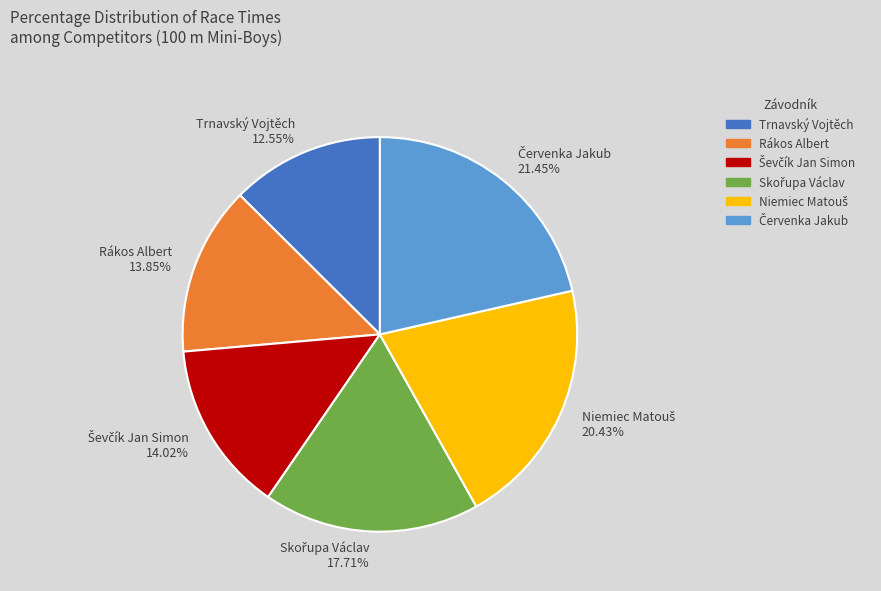

Which slice is the smallest?

Trnavský Vojtěch